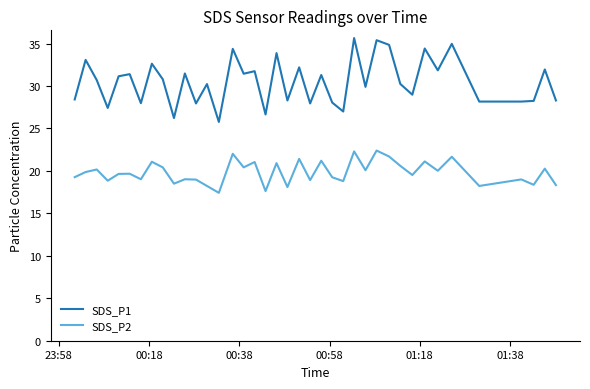

In SDS_P2, how many points are higher than both neighbors (excluding endpoints)?

15